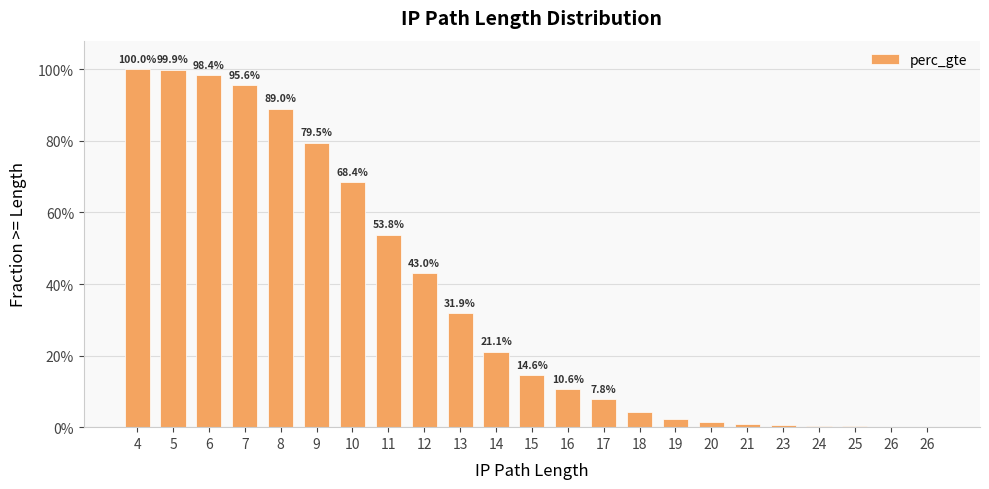

What is the sum of all values?

8.2